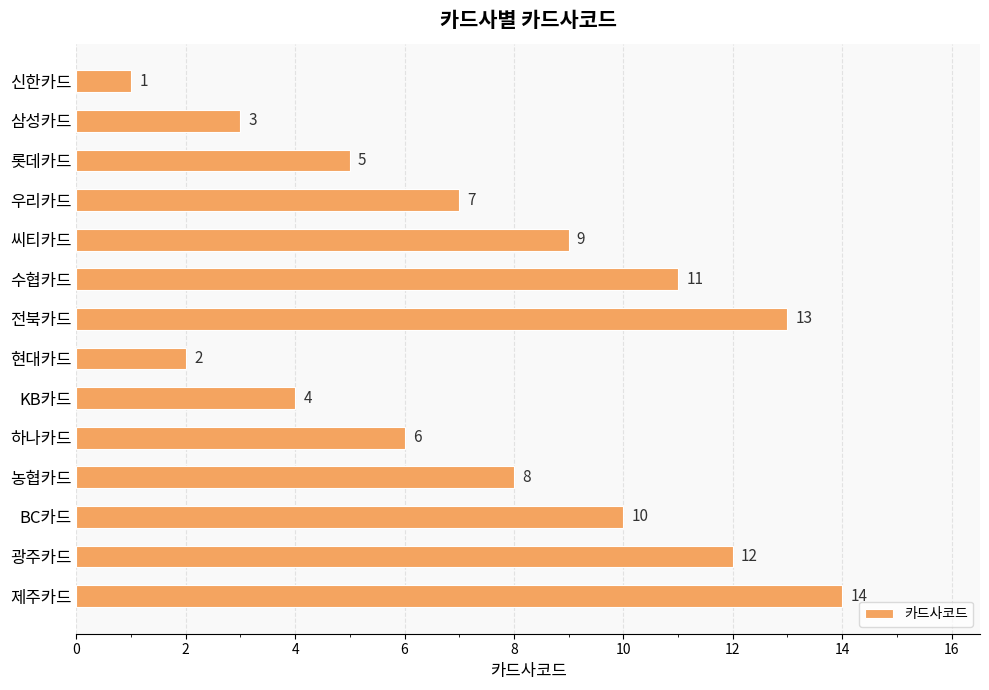

At which label is the value closest to 7?

우리카드